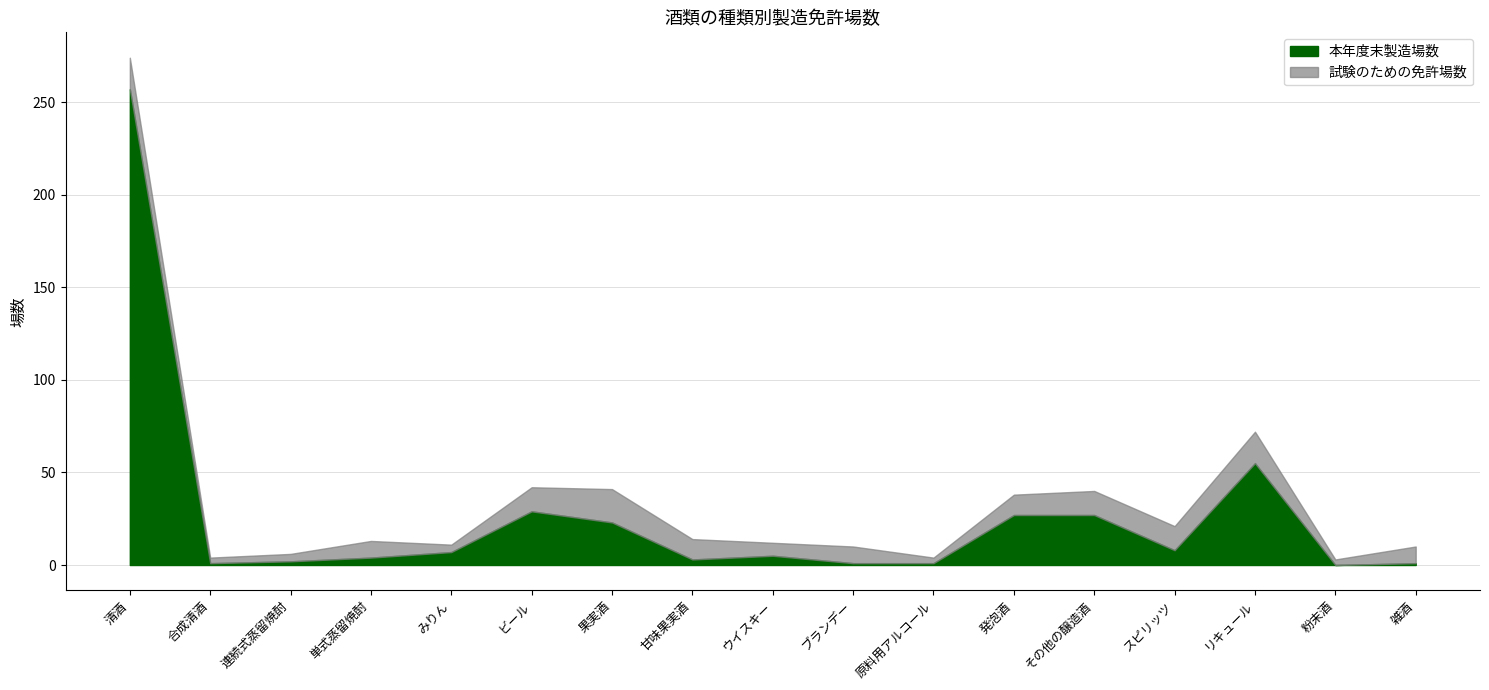

What is the greatest value displayed?

260